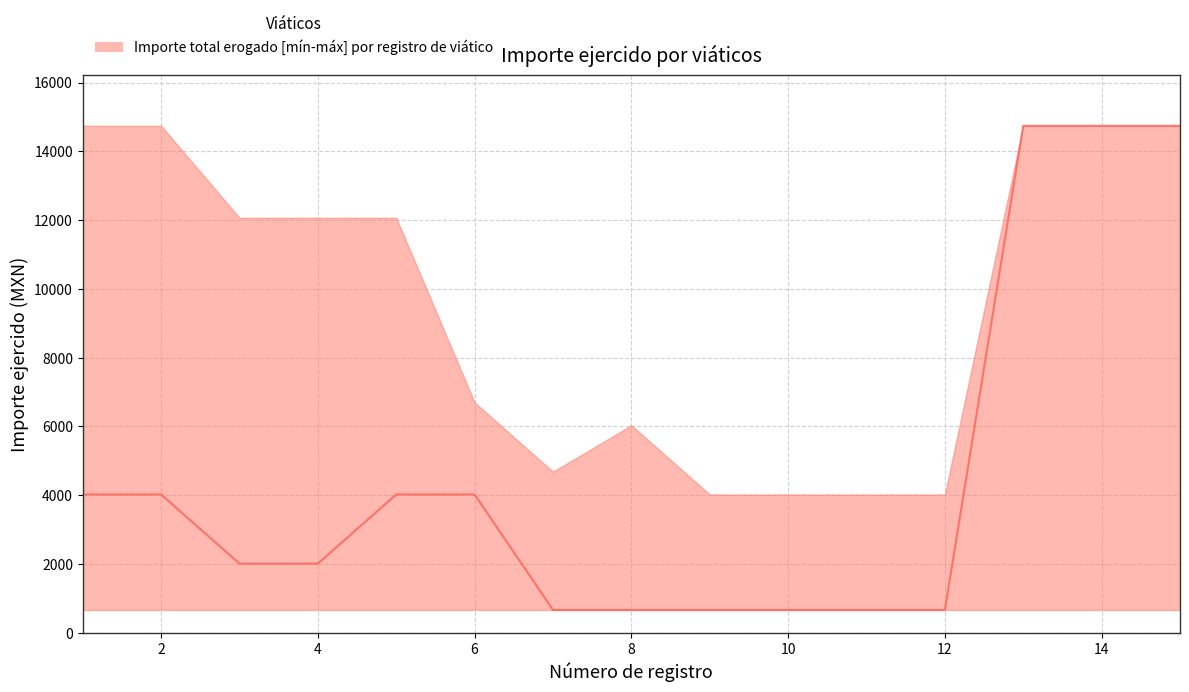

What value does the lower series have at 11?

663.9